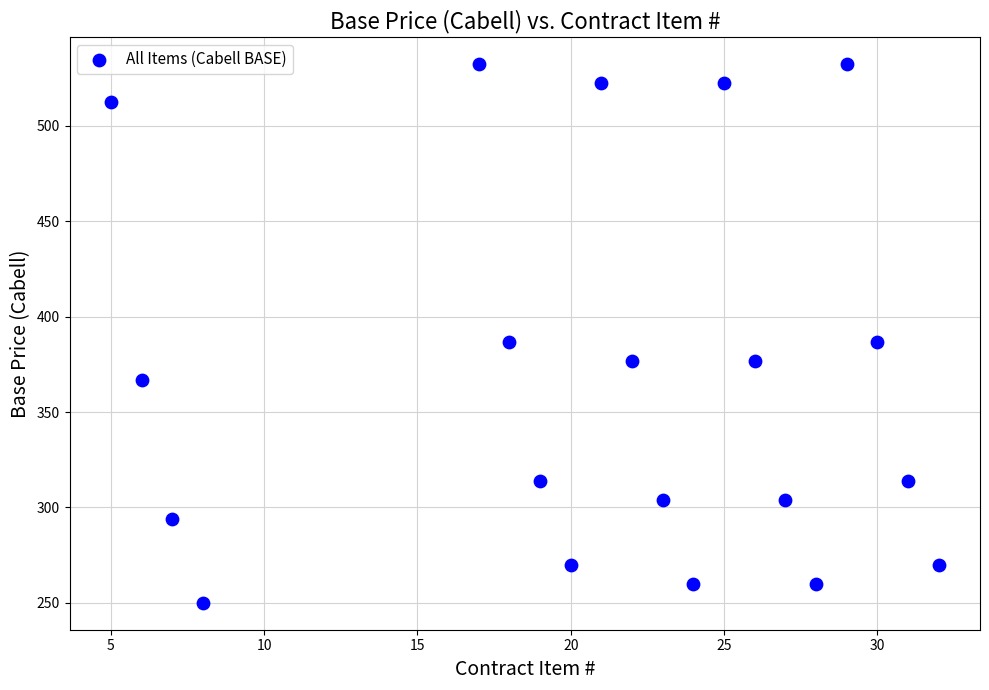

What is the range of Y values (max minus min)?

282.5